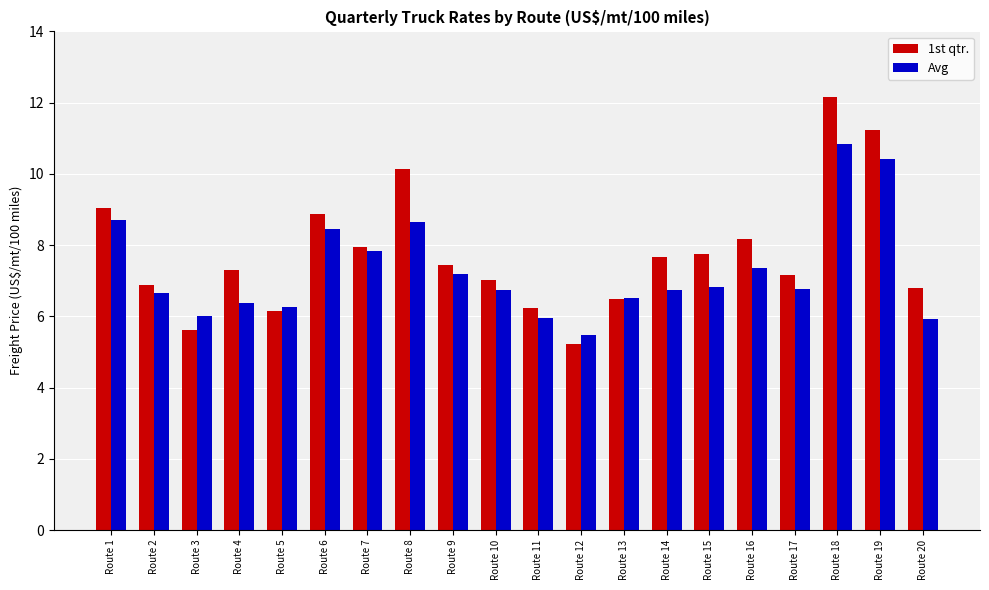

Which category has the lowest value in the Avg series?

Route 12